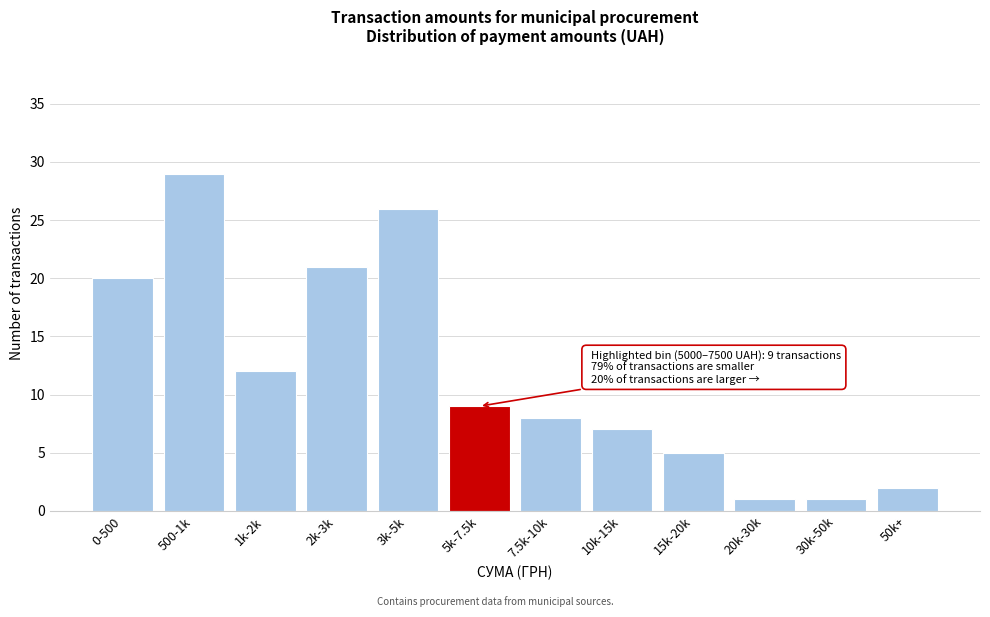

Reading left to right, extract all data points from this chart.

0-500=20	500-1k=29	1k-2k=12	2k-3k=21	3k-5k=26	5k-7.5k=9	7.5k-10k=8	10k-15k=7	15k-20k=5	20k-30k=1	30k-50k=1	50k+=2